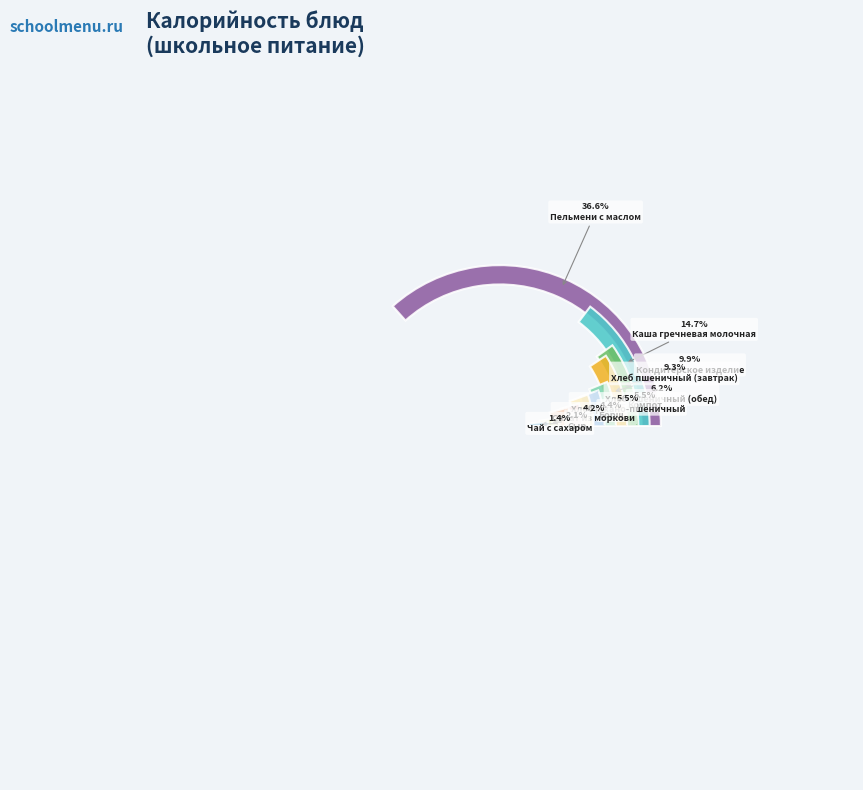

Which has a higher value, Хлеб пшеничный (обед) or Салат из моркови?

Хлеб пшеничный (обед)